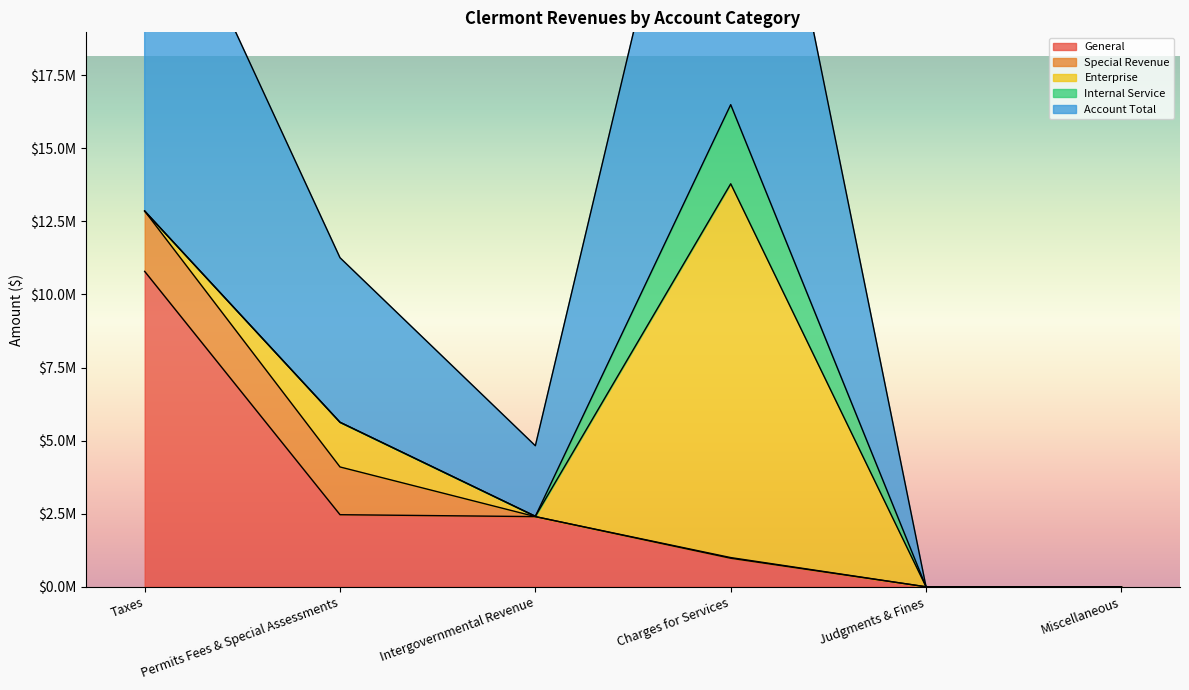

Which series has the largest total across all categories?

Account Total